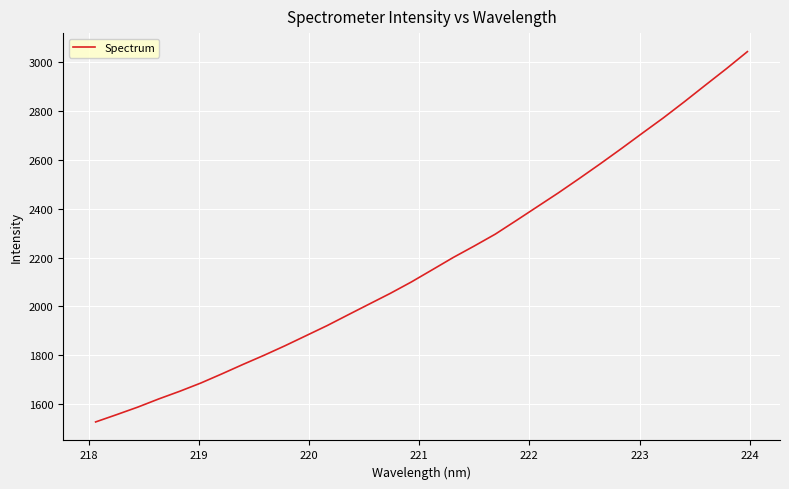

What is the difference between the maximum and minimum values?

1517.7